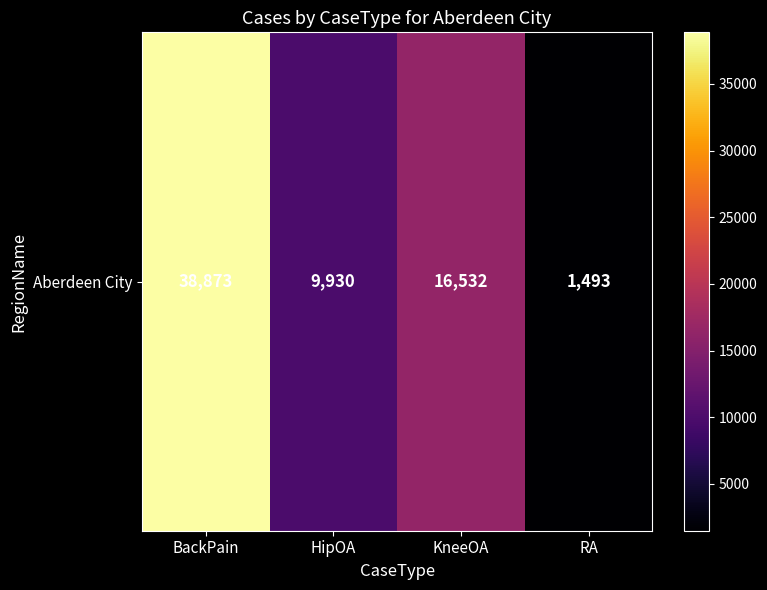

The chart shows a value of 1493 at RA. True or false?

True